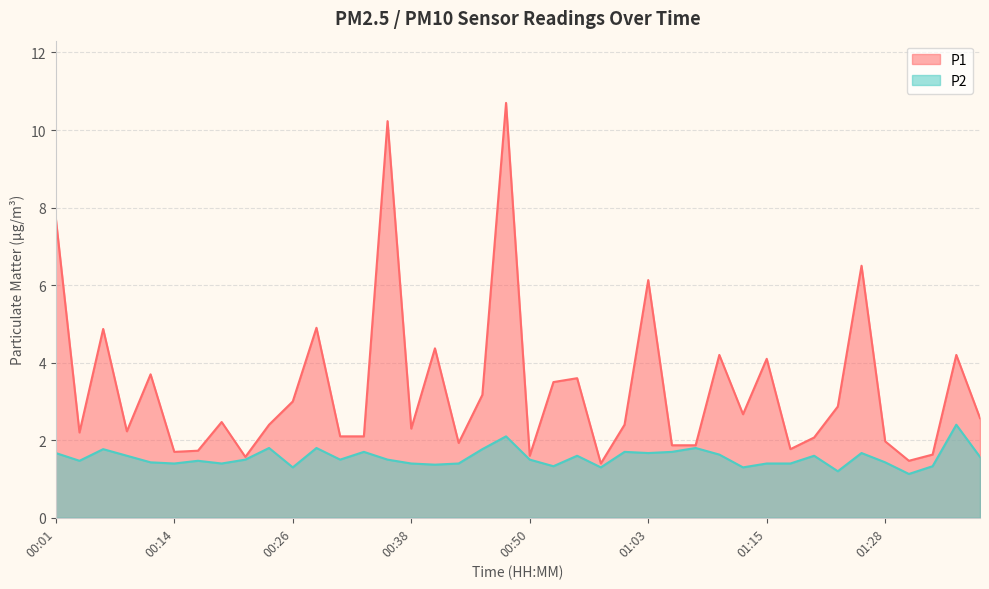

True or false: P2 and P1 intersect in this chart.

False